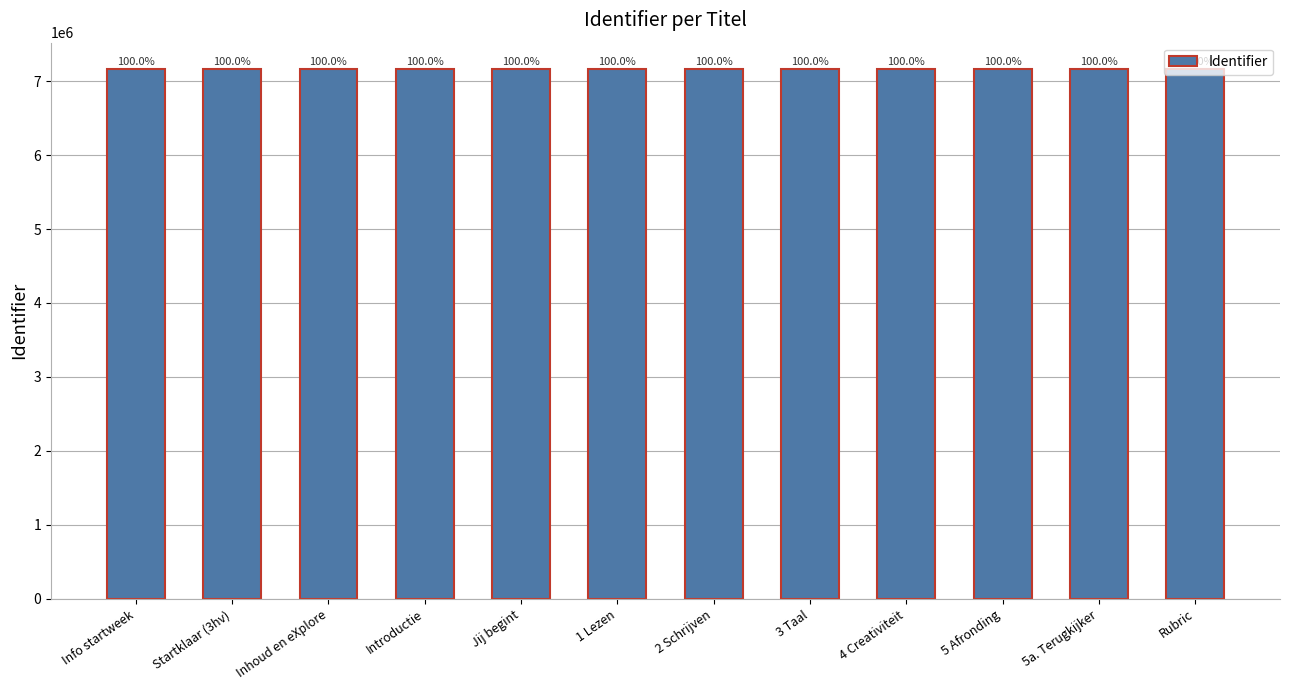

The value at 2 Schrijven is 4446191. True or false?

False